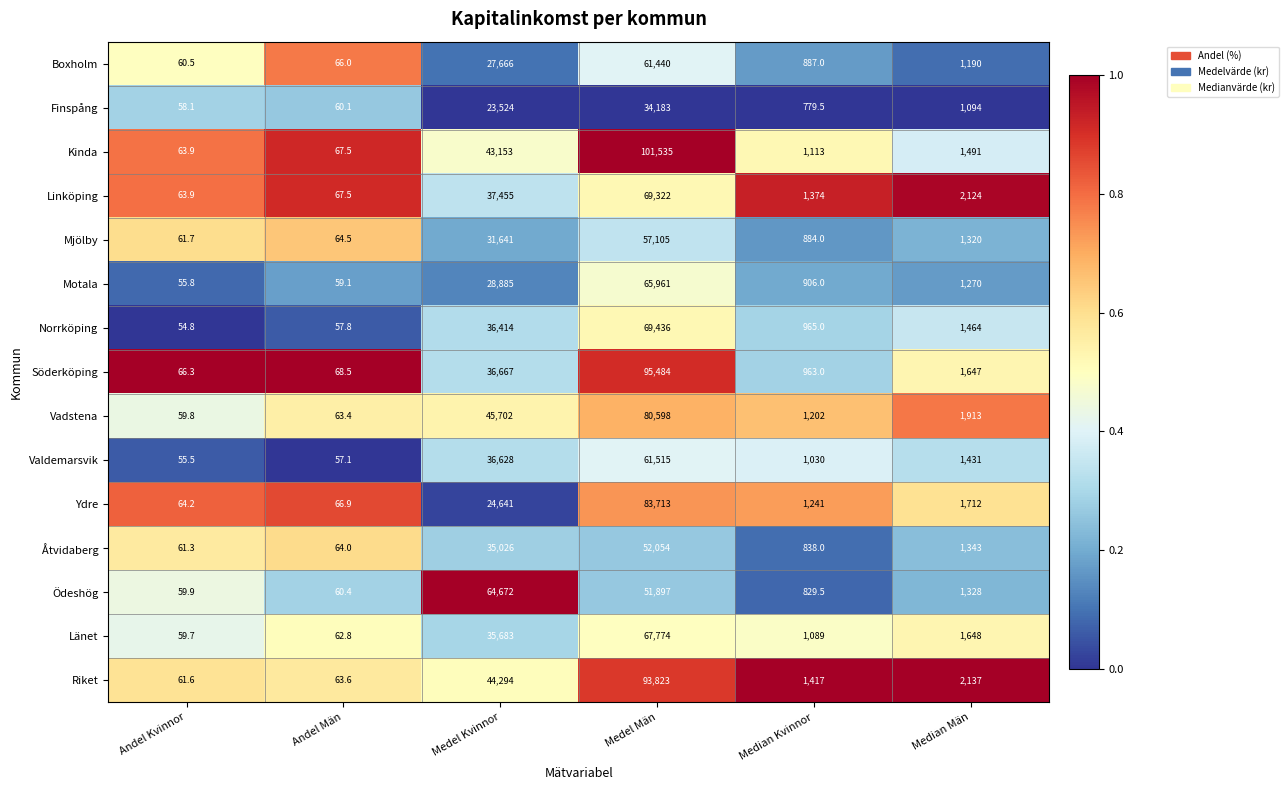

What is the total value across all series at Median Män?

23112.0